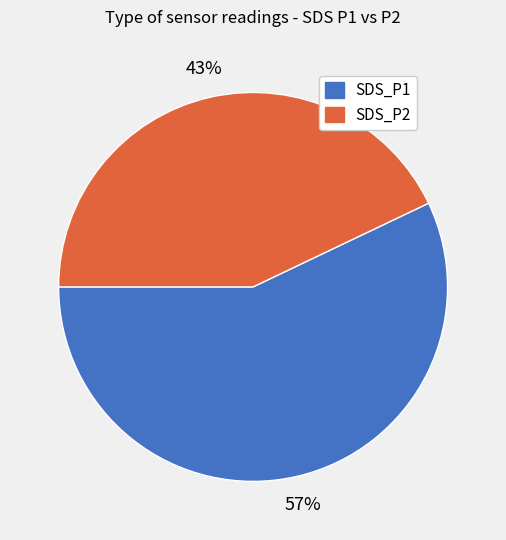

To the nearest percent, what is the difference between the largest and smallest slice percentages?

14%